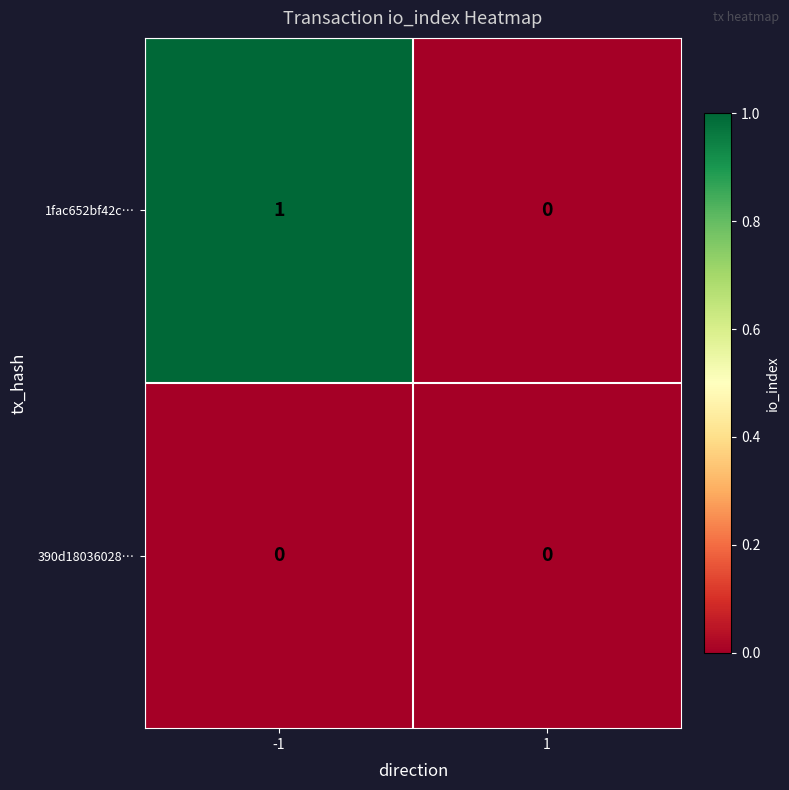

How many distinct data groups are displayed?

2